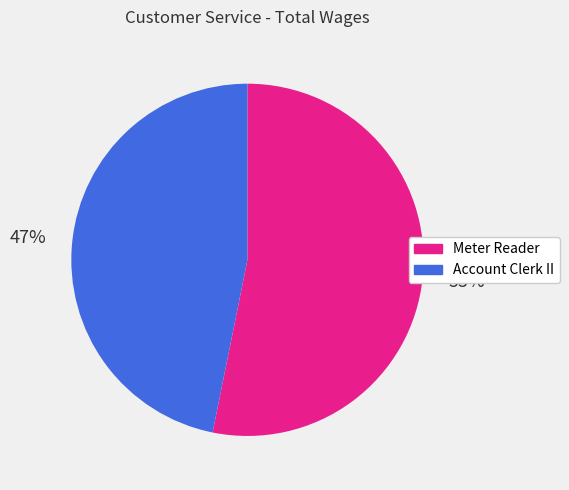

Which category has the smallest portion of the pie?

Account Clerk II